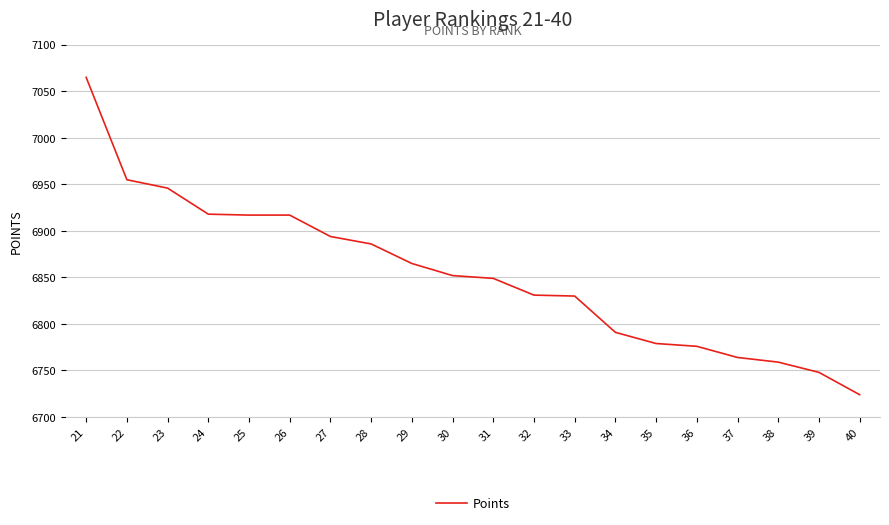

What is the difference between the maximum and minimum values?

341